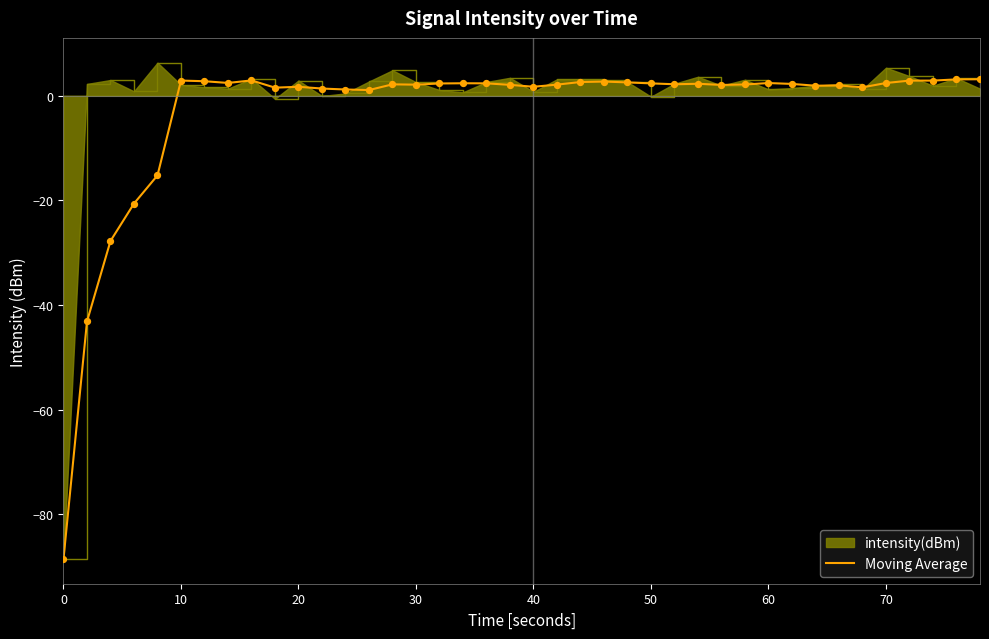

Which series has the widest spread of values?

intensity(dBm)